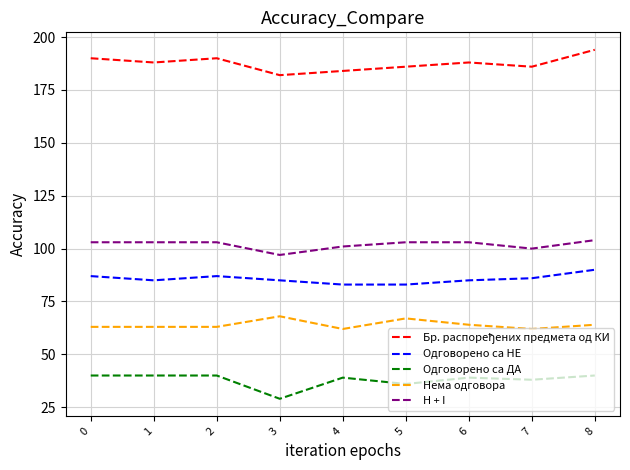

Is the value of Нема одговора at 4 greater than the value of H + I at 3?

No